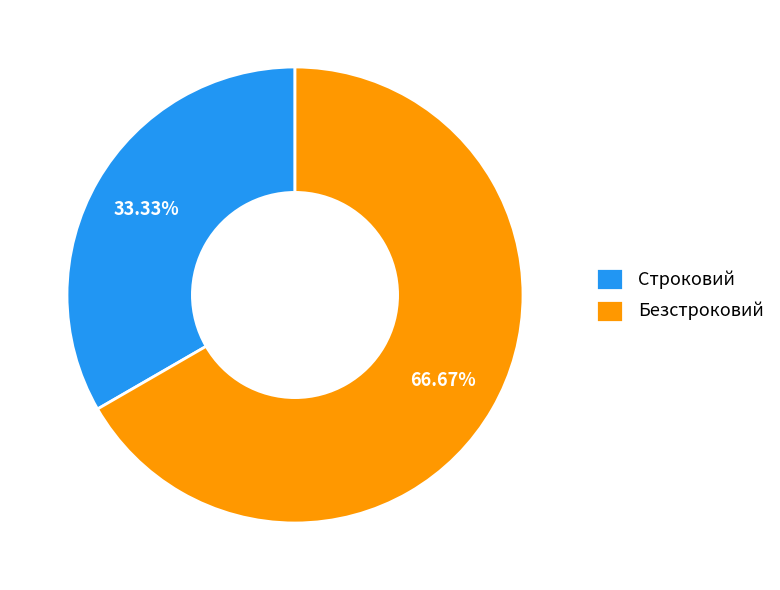

Is there any slice that represents more than half of the pie?

Yes